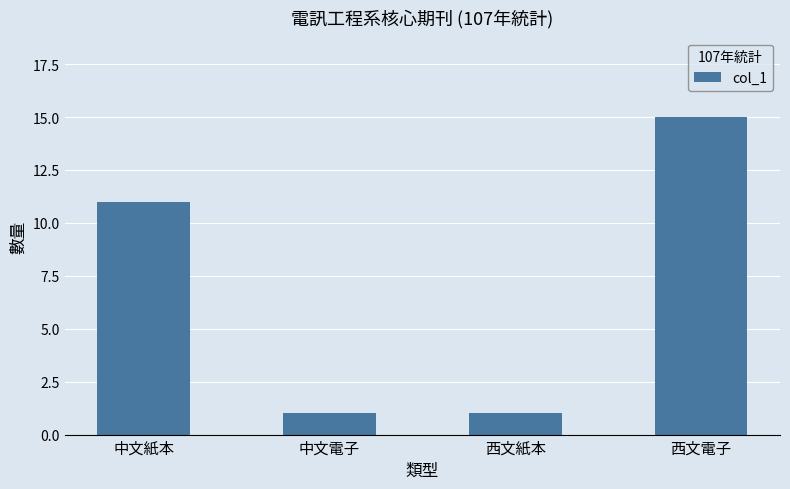

What is the greatest value displayed?

15